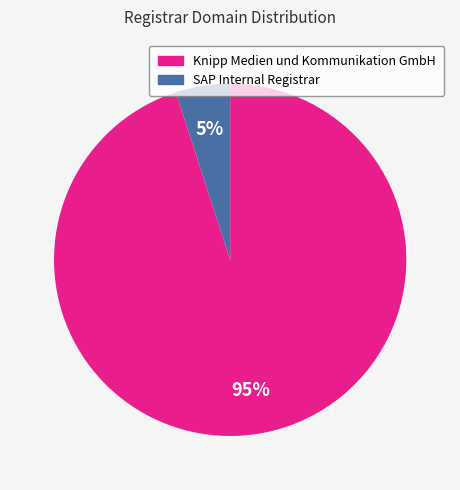

What is the smallest slice in the pie chart?

SAP Internal Registrar